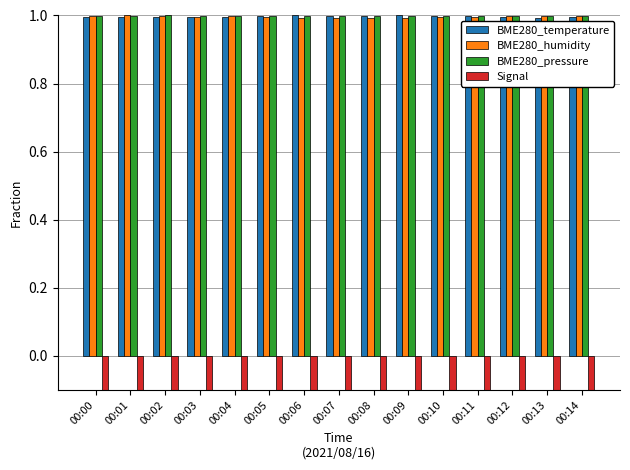

Rank the categories by Signal value from highest to lowest.

00:05, 00:04, 00:07, 00:12, 00:13, 00:00, 00:01, 00:03, 00:06, 00:09, 00:10, 00:02, 00:11, 00:08, 00:14